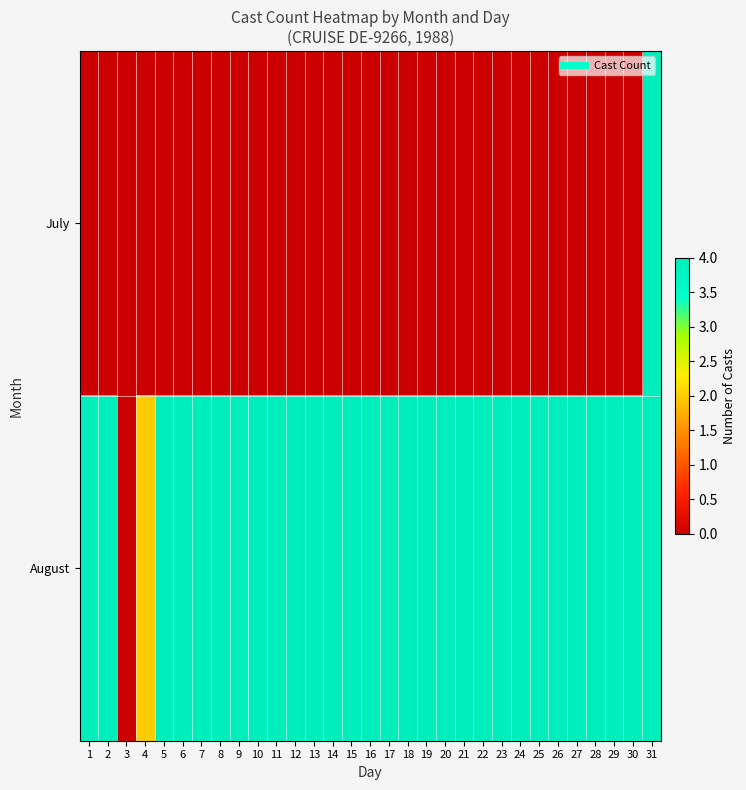

Reading left to right, list all the values displayed in this chart.

July: 1=0	2=0	3=0	4=0	5=0	6=0	7=0	8=0	9=0	10=0	11=0	12=0	13=0	14=0	15=0	16=0	17=0	18=0	19=0	20=0	21=0	22=0	23=0	24=0	25=0	26=0	27=0	28=0	29=0	30=0	31=4
August: 1=4	2=4	3=0	4=2	5=4	6=4	7=4	8=4	9=4	10=4	11=4	12=4	13=4	14=4	15=4	16=4	17=4	18=4	19=4	20=4	21=4	22=4	23=4	24=4	25=4	26=4	27=4	28=4	29=4	30=4	31=4